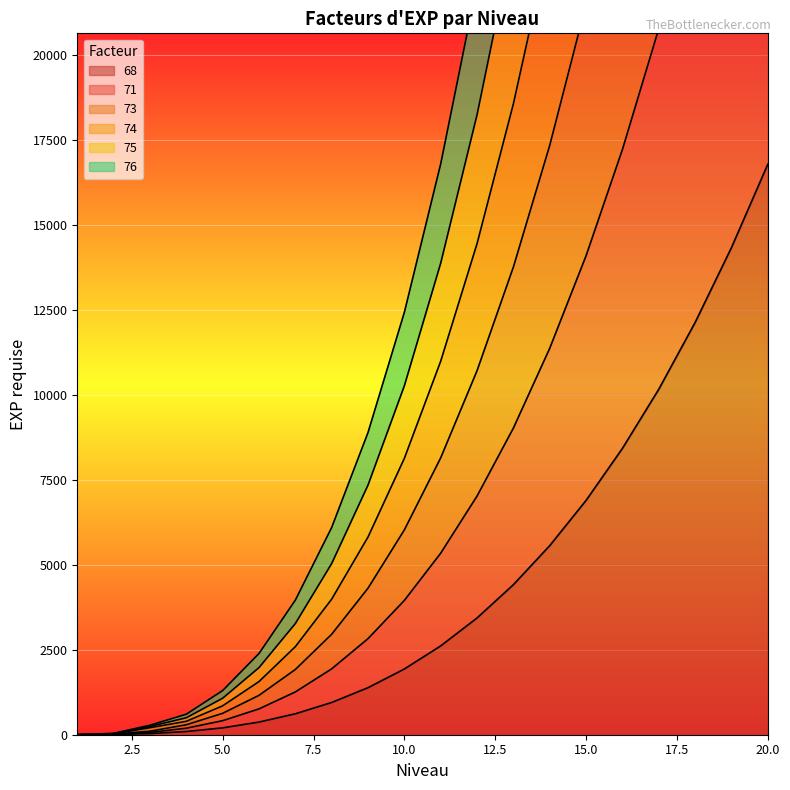

Which series has the widest spread of values?

75